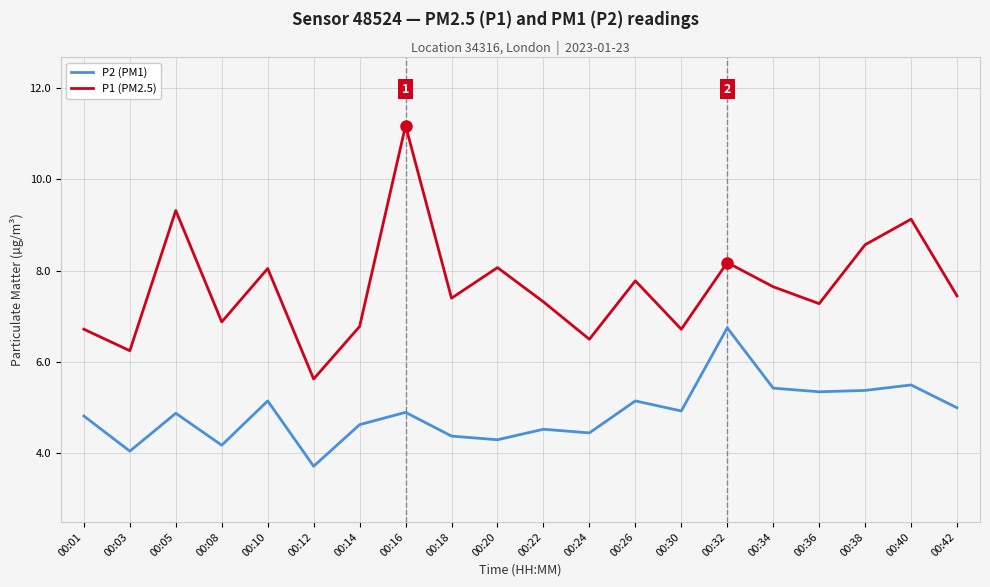

What is the difference between the P2 (PM1) values at 00:30 and 00:34?

0.5